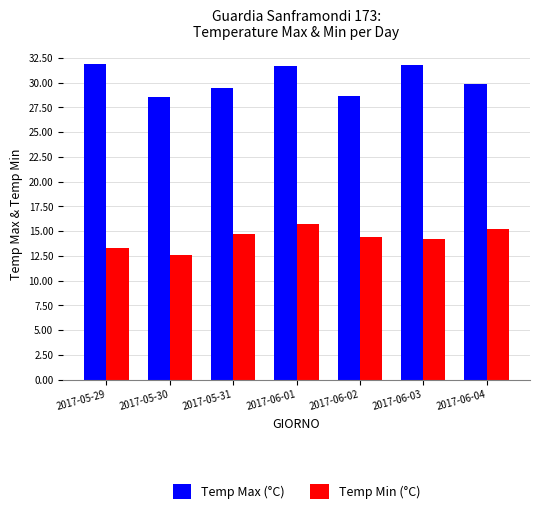

How many bars are there in each group?

2